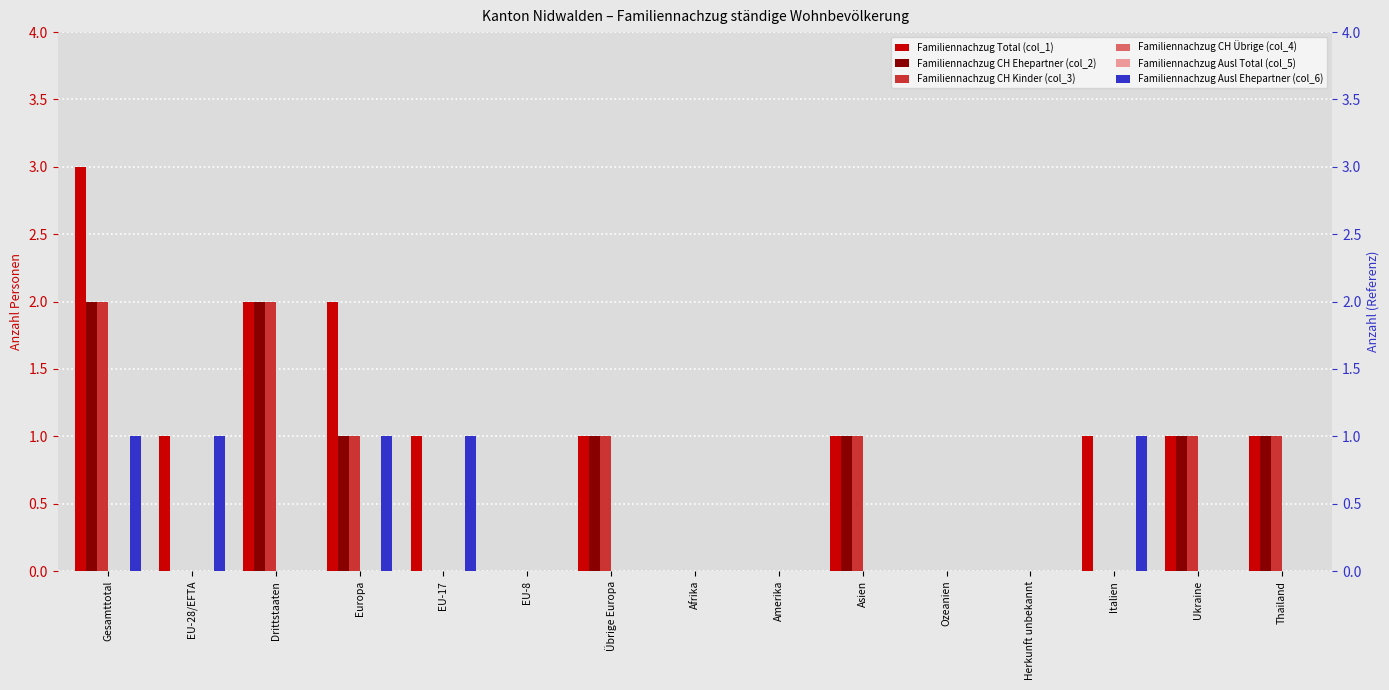

What is the total value across all series at EU-28/EFTA?

2